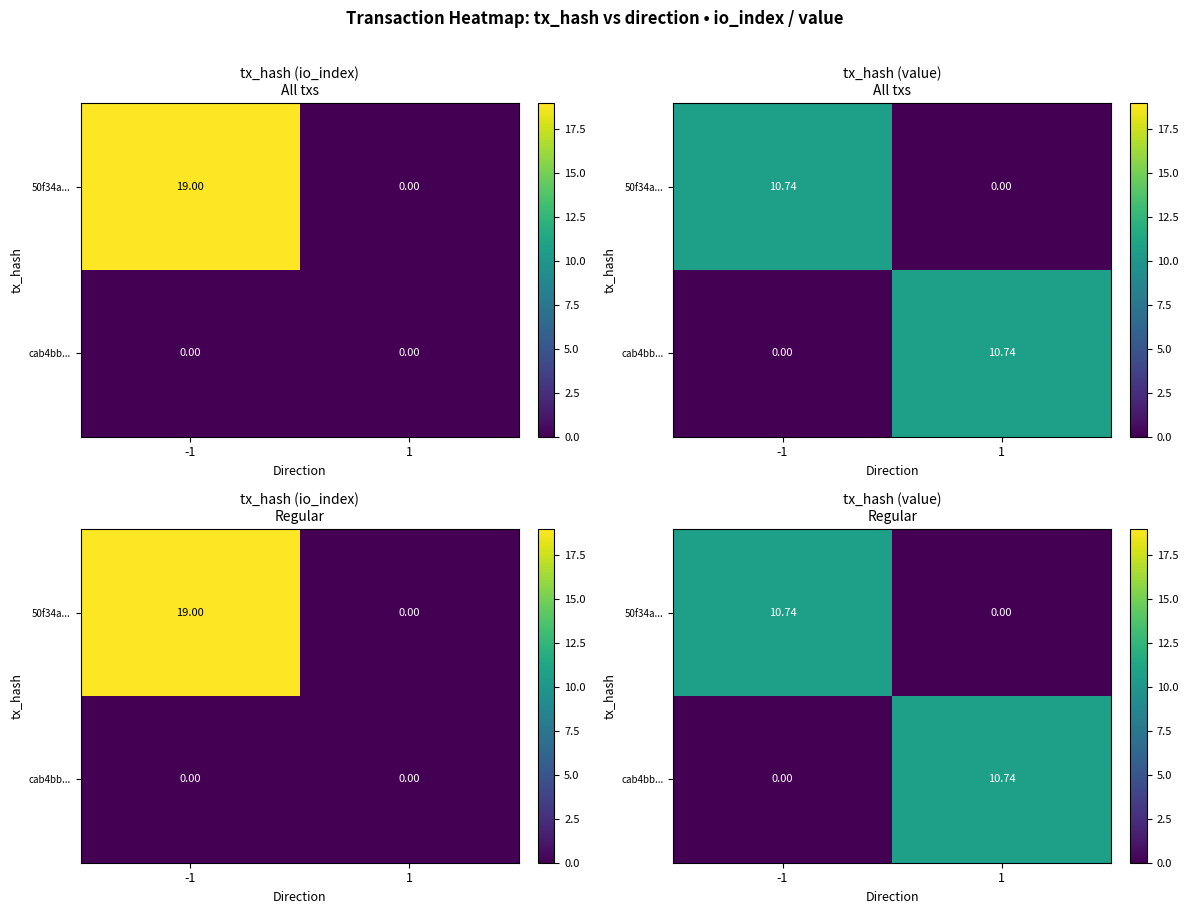

What value does the cab4bb... series have at 1?

10.7